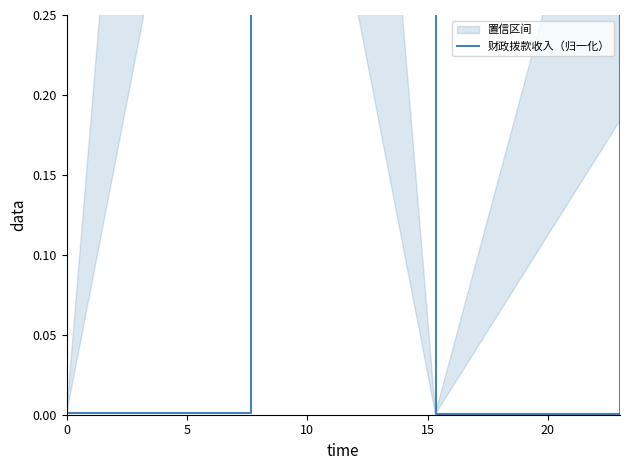

What is the value of the 2nd point from the left?

1.0